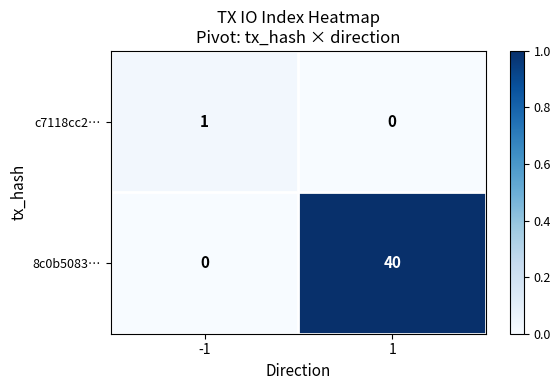

Reading left to right, transcribe all the data shown in this chart.

c7118cc2…: -1=1	1=0
8c0b5083…: -1=0	1=40